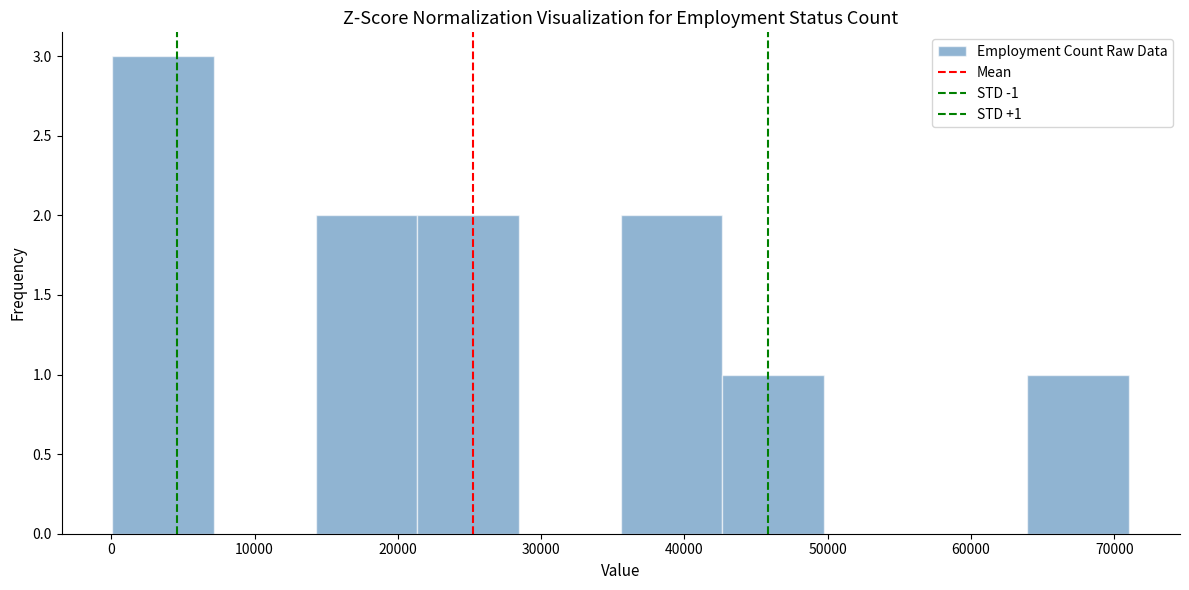

Which range on the x-axis has the tallest bar?

0 to 7000